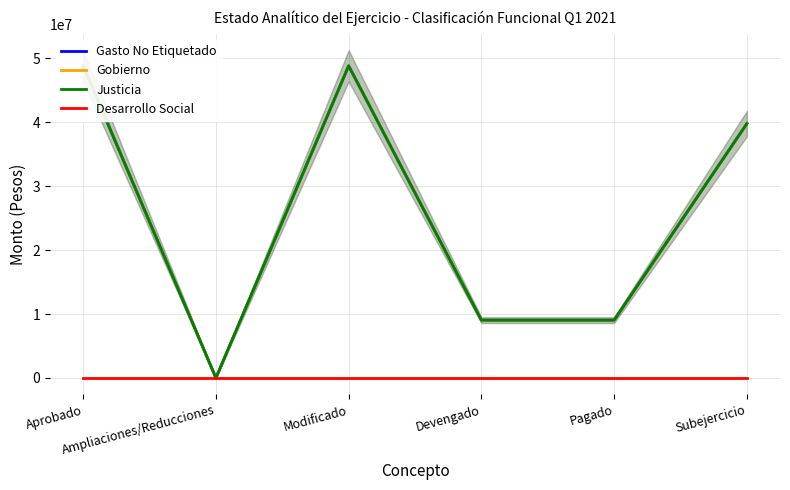

Which label corresponds to the smallest value in the chart?

Ampliaciones/Reducciones